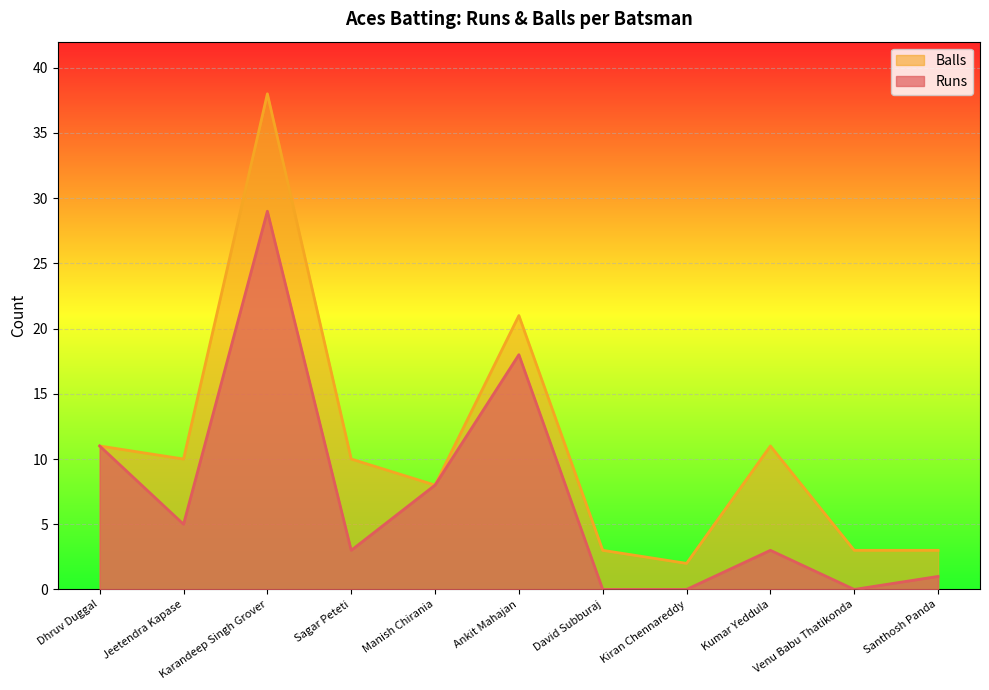

Where is Aces Batting Balls nearest to the value 20?

Ankit Mahajan